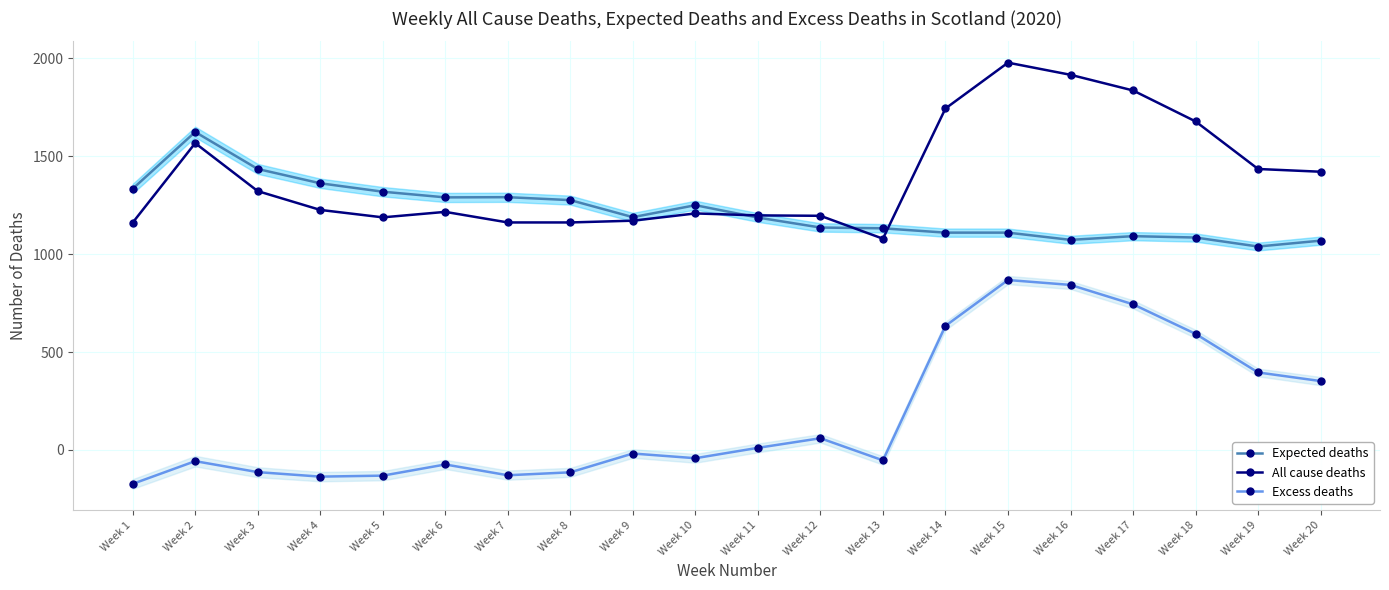

Is the value of All cause deaths at Week 14 greater than the value of Expected deaths at Week 2?

Yes